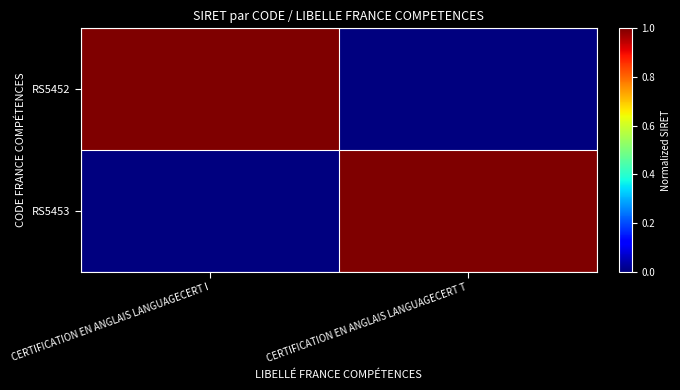

Count the number of categories in the chart.

2